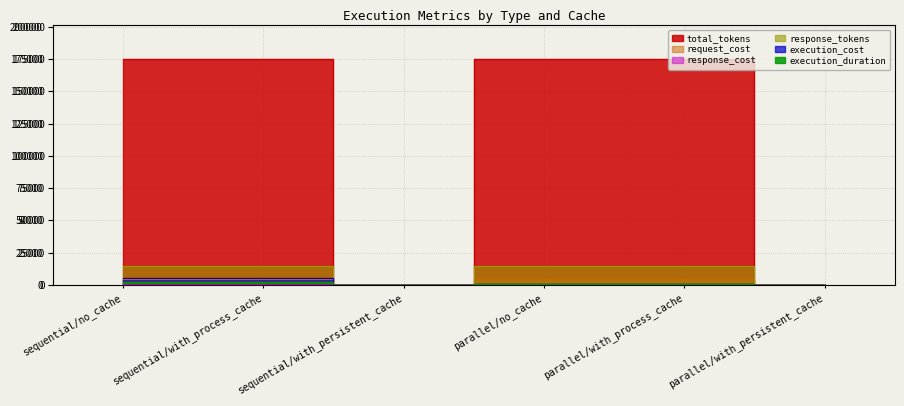

What is the label of the 4th point from the left?

parallel/no_cache